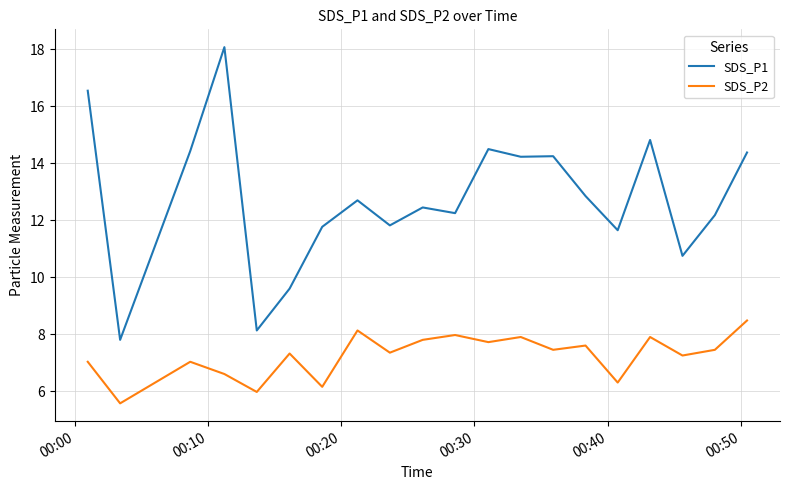

What is the greatest value displayed?

18.1